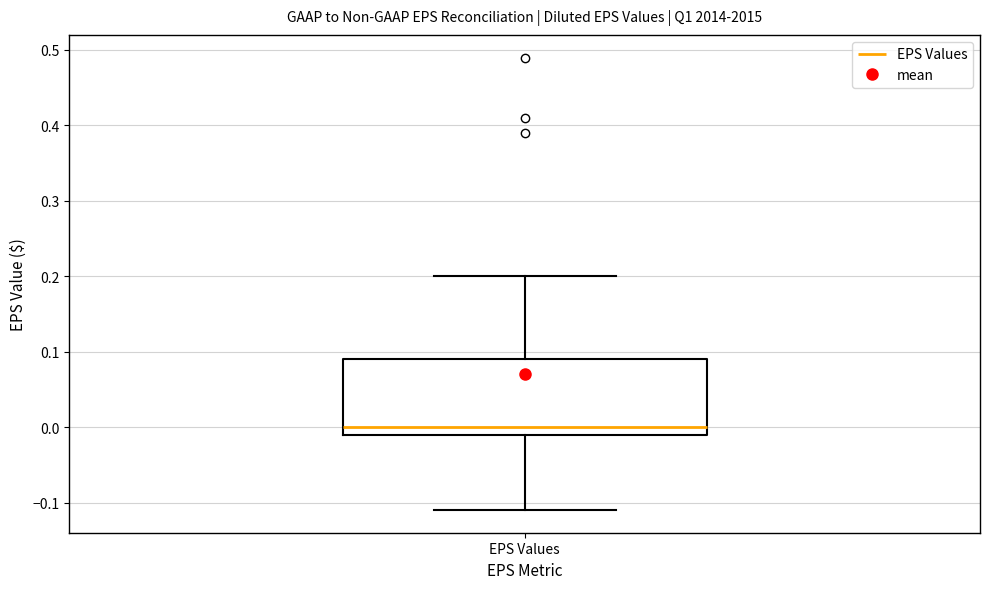

Transcribe this box plot: give where the median line is, the range the box spans, and where the two whiskers end, as read against the y-axis. The values are not printed on the chart, so give them approximately, as read against the axis.

median 0.00, box -0.01 to 0.09, whiskers -0.11 to 0.20